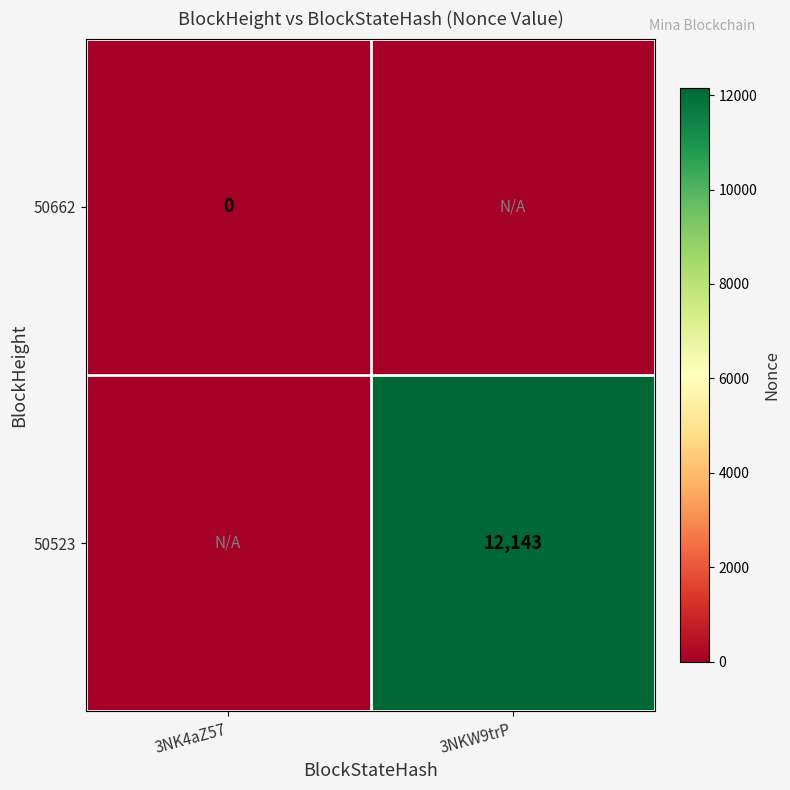

What is the greatest value displayed?

12143